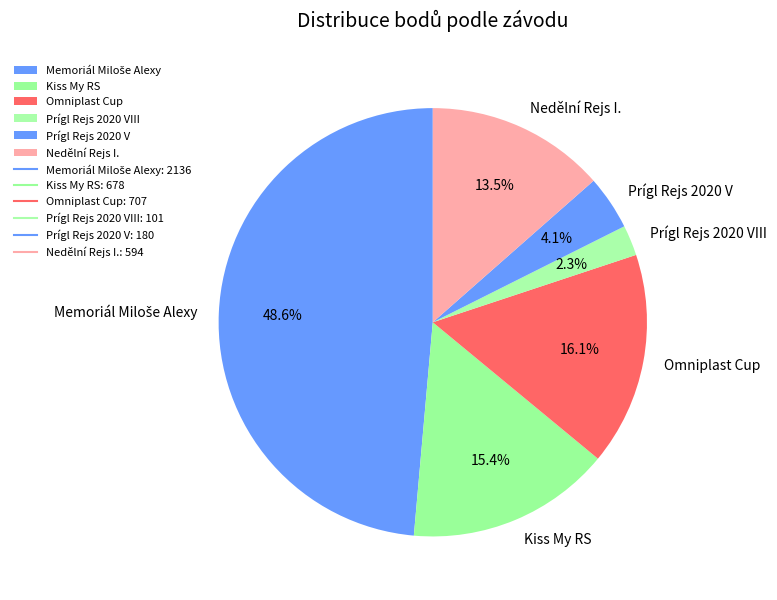

What percentage is the Kiss My RS slice, to the nearest percent?

15%